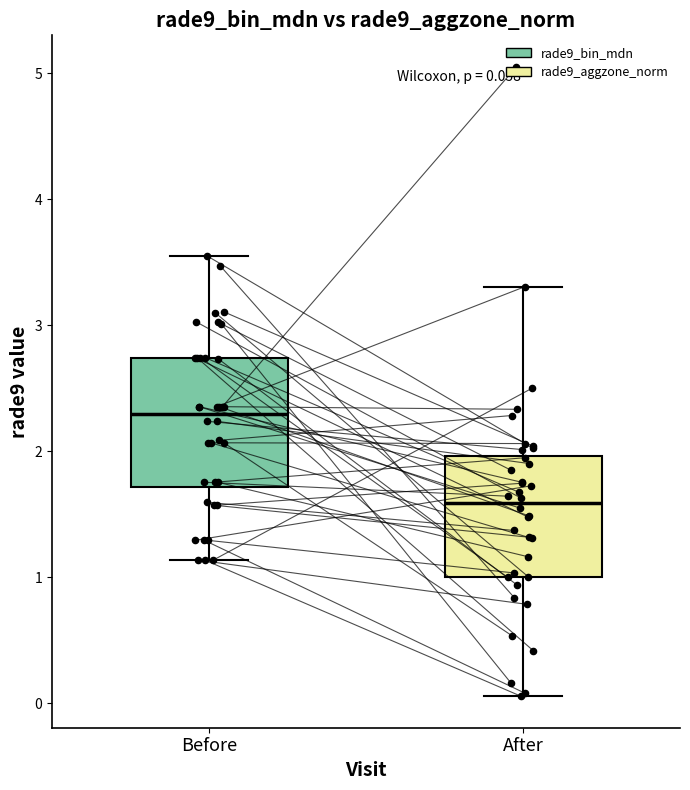

Which box's median line is the highest?

Before